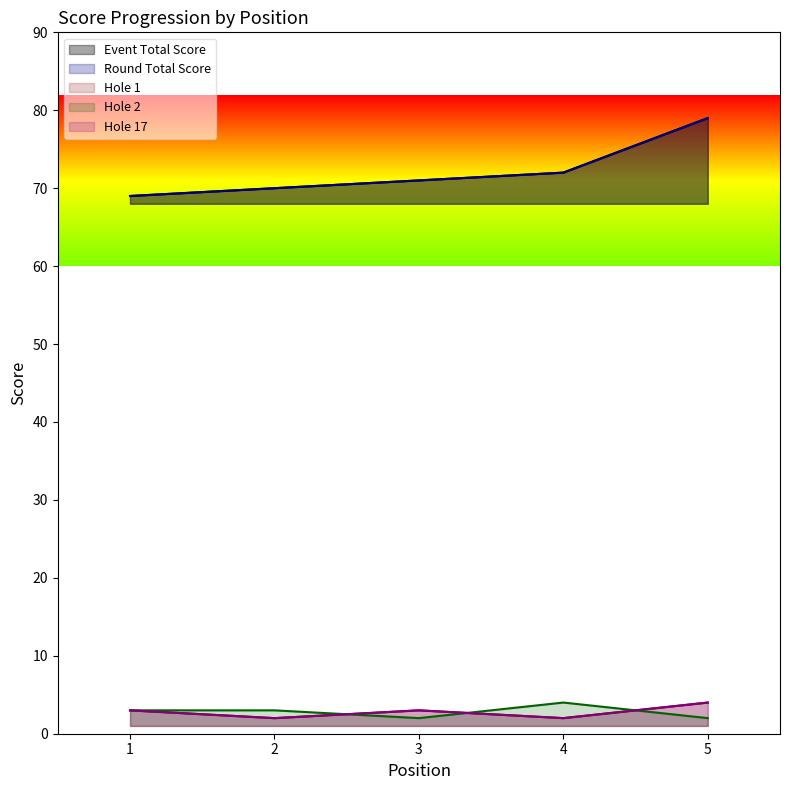

What is the difference between the highest and lowest values at 3?

69